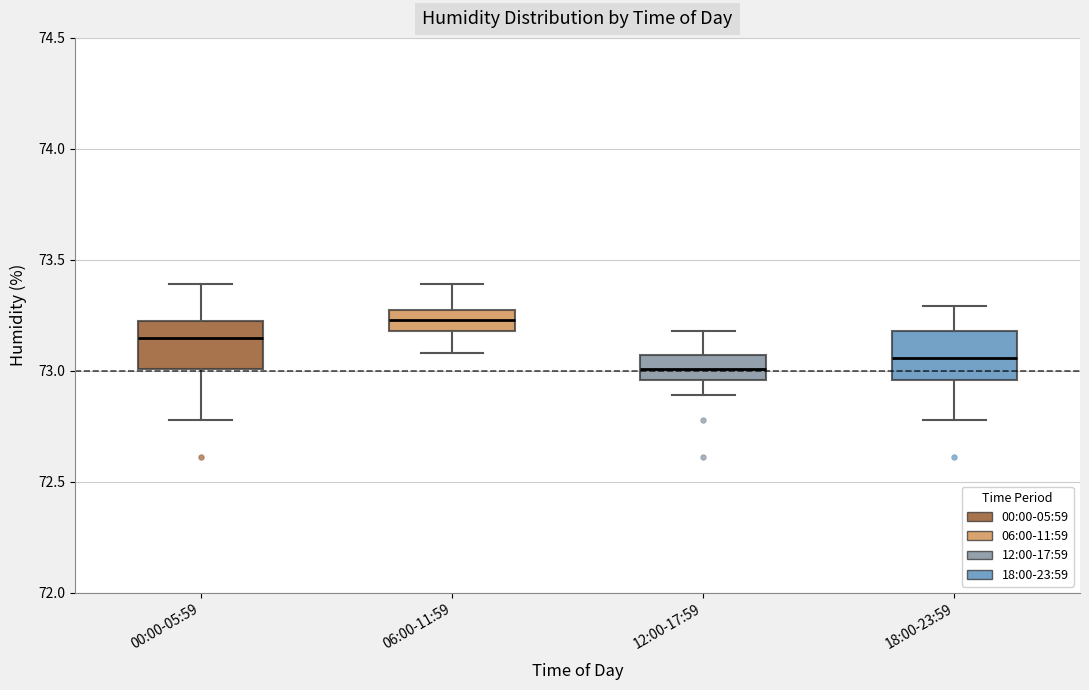

Where is the upper edge of the box for 06:00-11:59 on the y-axis? The values are not printed on the chart, so give them approximately, as read against the axis.

73.30